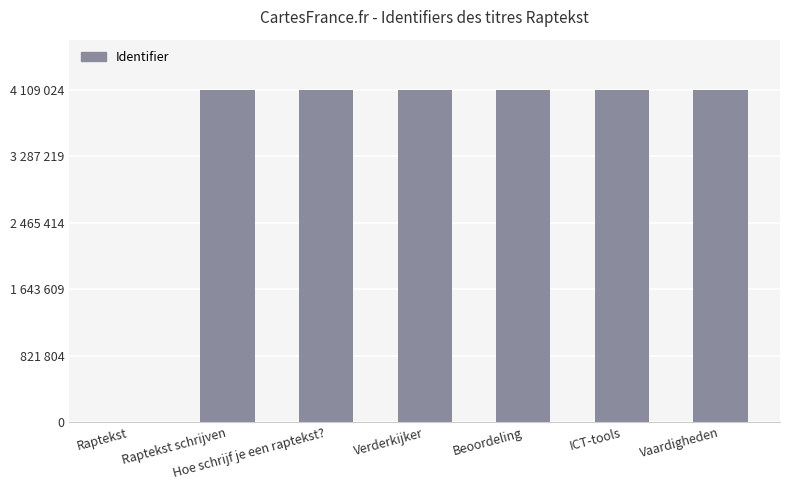

Are the bars horizontal?

No